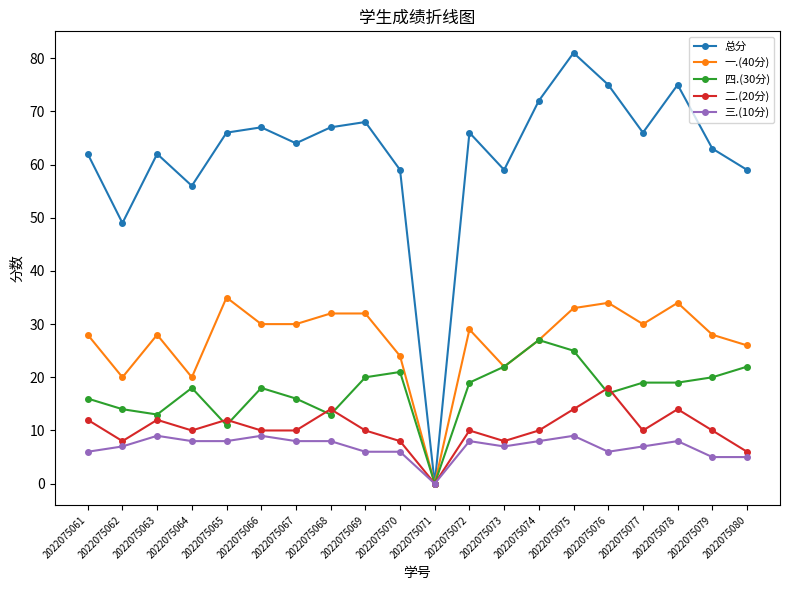

True or false: 三.(10分) has a value of 13 at 2022075065.

False